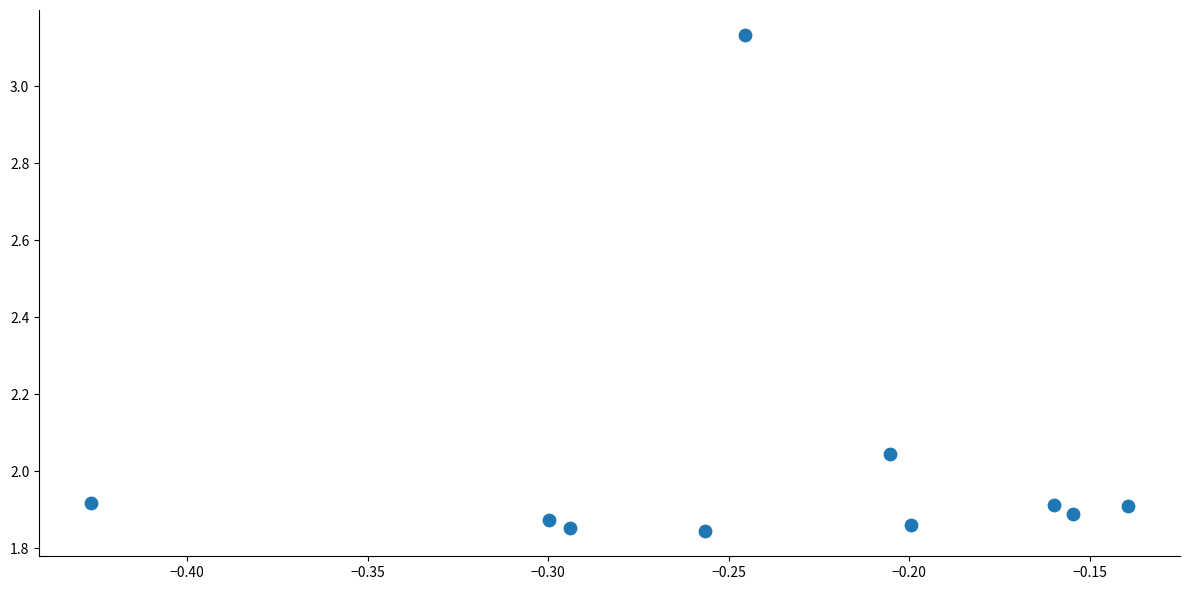

What is the range of X values (max minus min)?

0.3